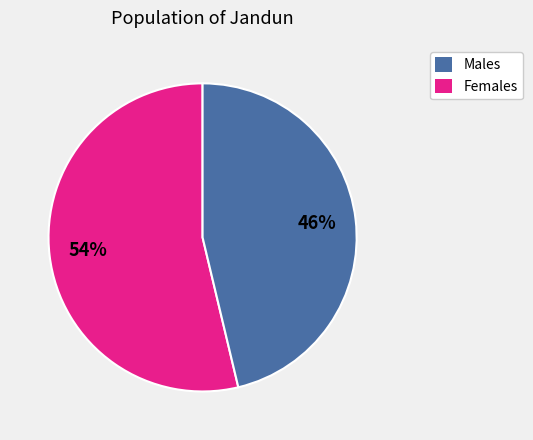

Is there a majority slice in this chart?

Yes